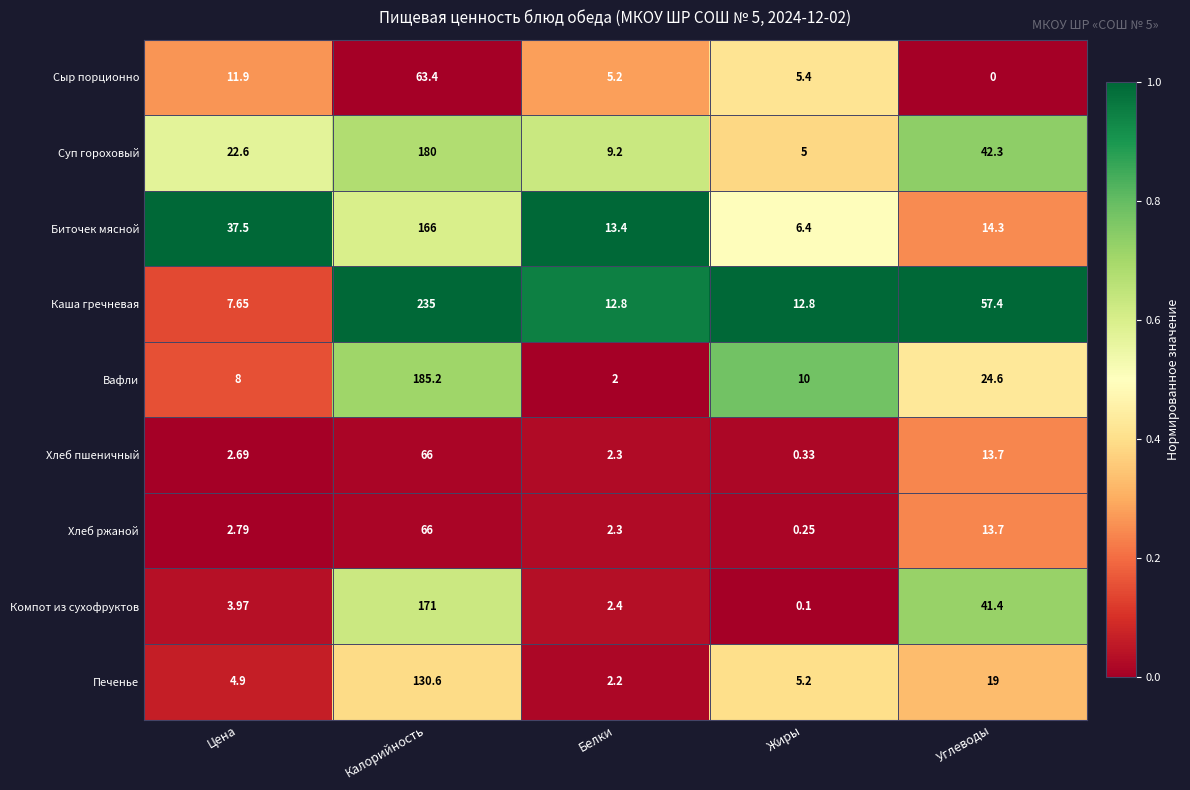

Where is Каша гречневая nearest to the value 121?

Углеводы